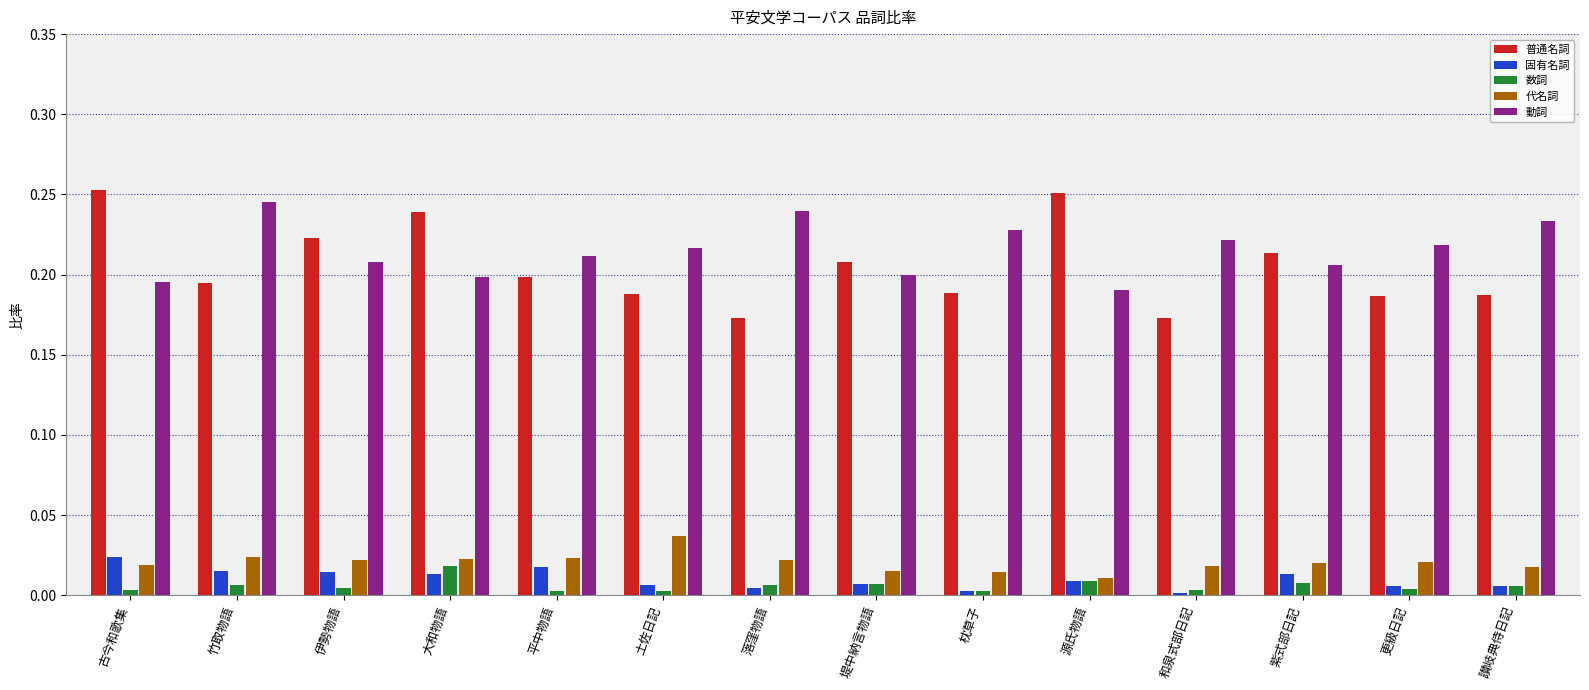

How many bars are there in total?

70